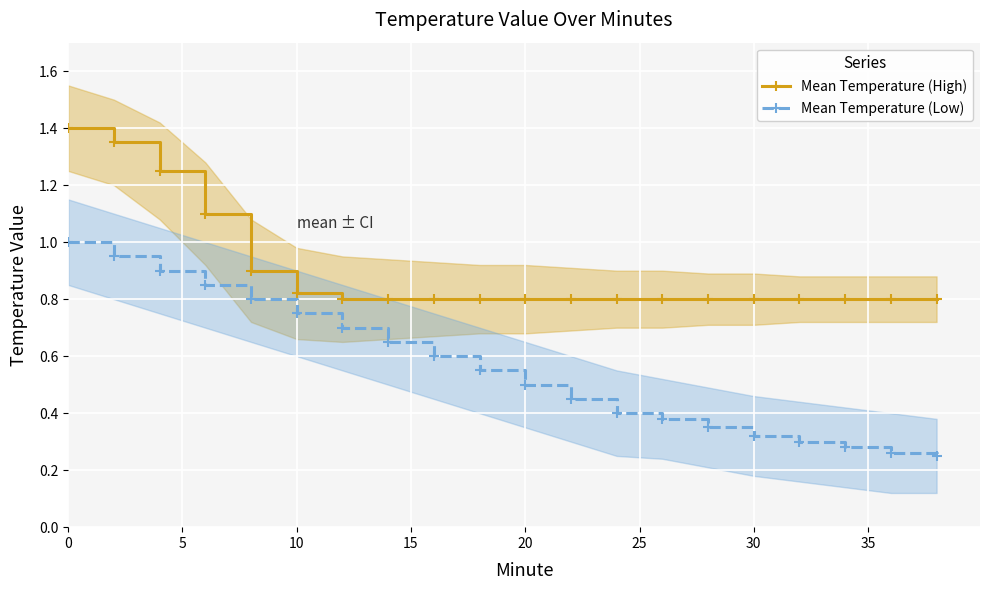

How many distinct data groups are displayed?

2